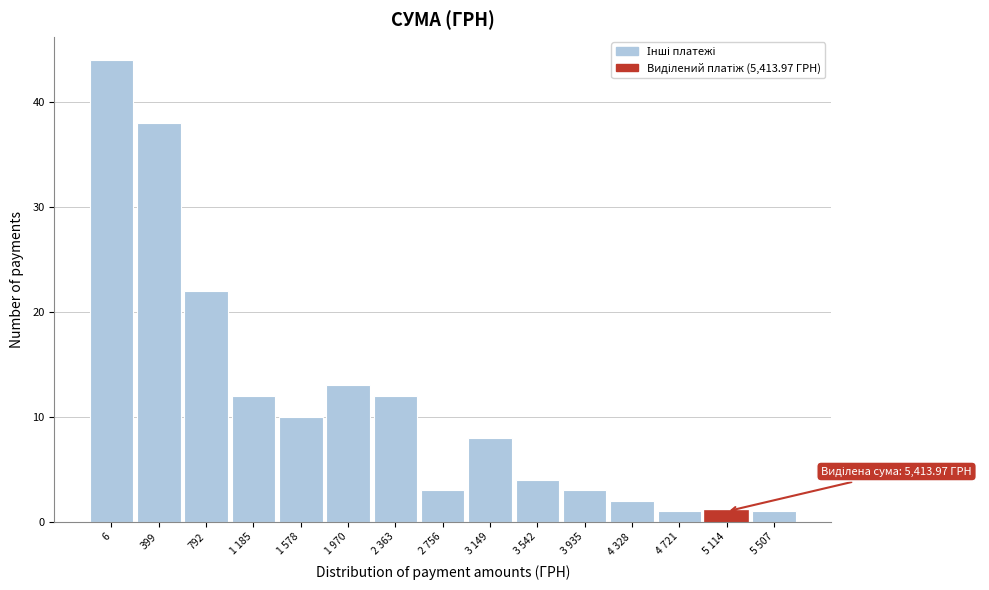

Reading left to right, extract all data points from this chart.

6=44	399=38	792=22	1 185=12	1 578=10	1 970=13	2 363=12	2 756=3	3 149=8	3 542=4	3 935=3	4 328=2	4 721=1	5 114=1	5 507=1